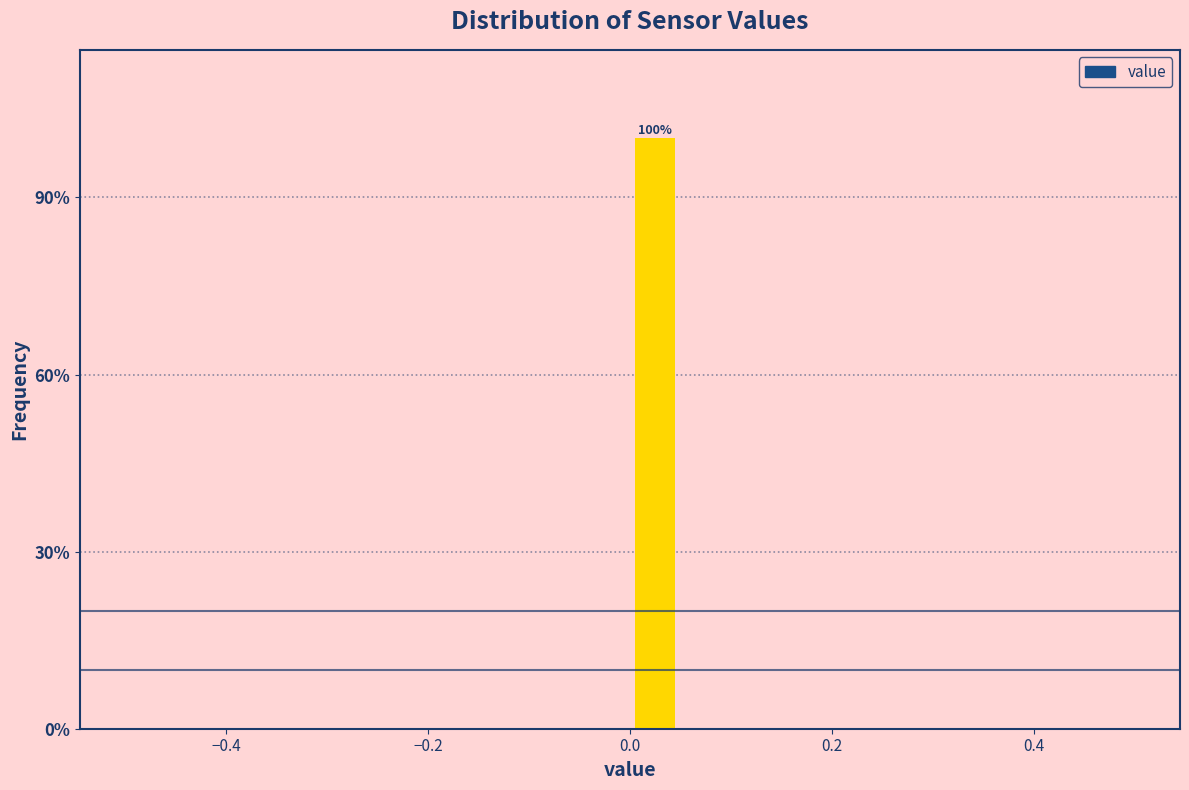

Around what value on the x-axis is the tallest bar? Give the approximate position of its centre, as read against the axis.

0.02